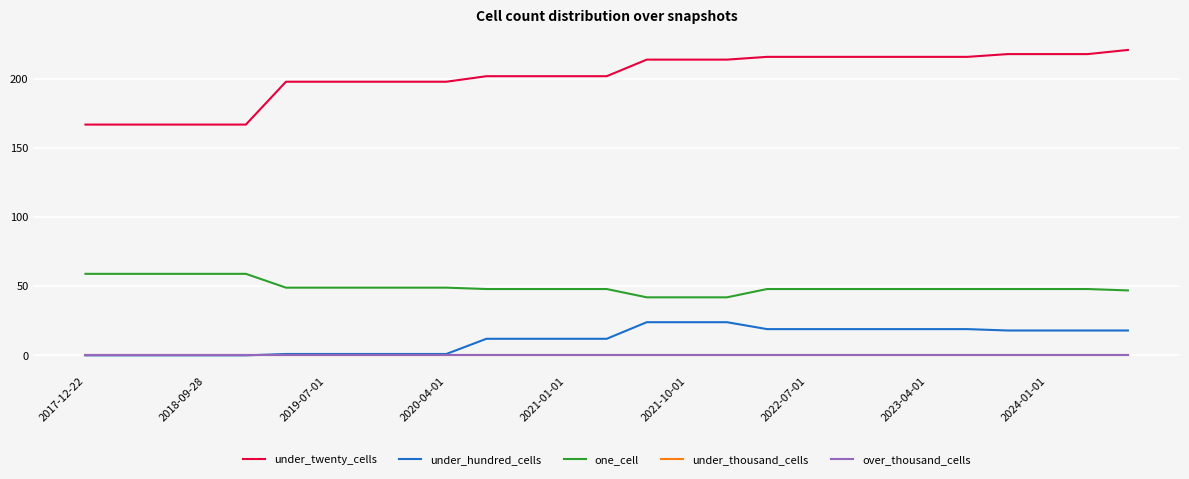

Does the chart display data point markers on the line(s)?

No